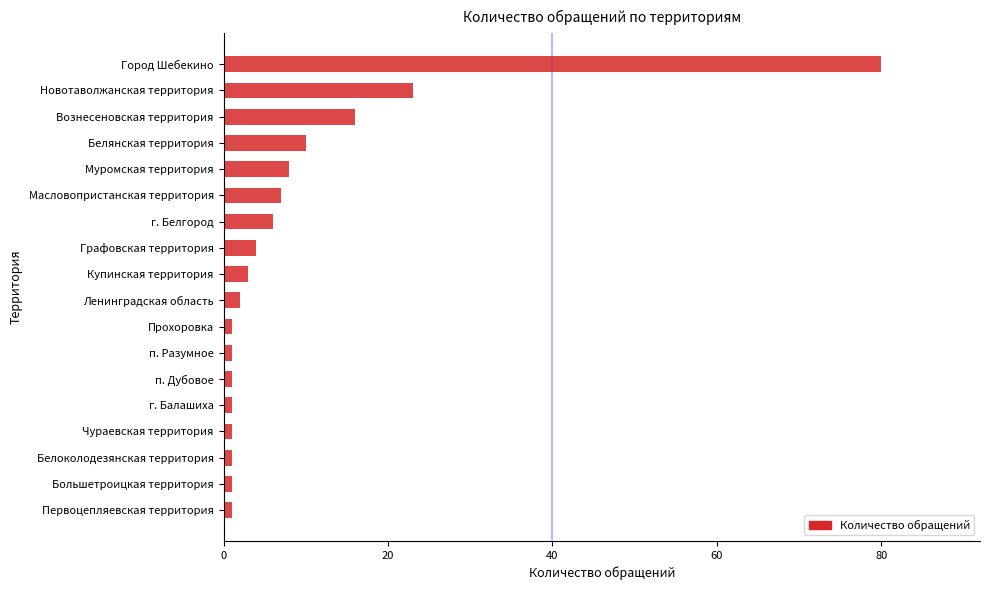

What is the difference between the maximum and minimum values?

79